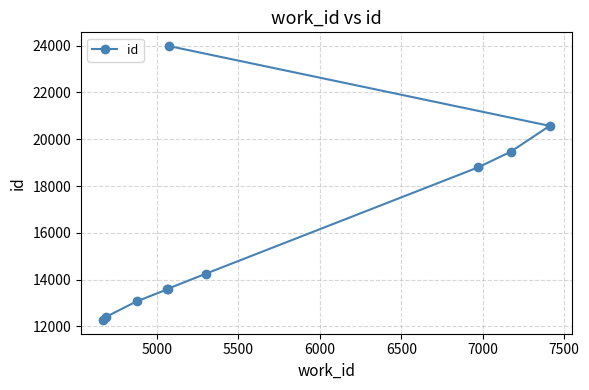

True or false: there are more than 0 points higher than both neighbors.

False